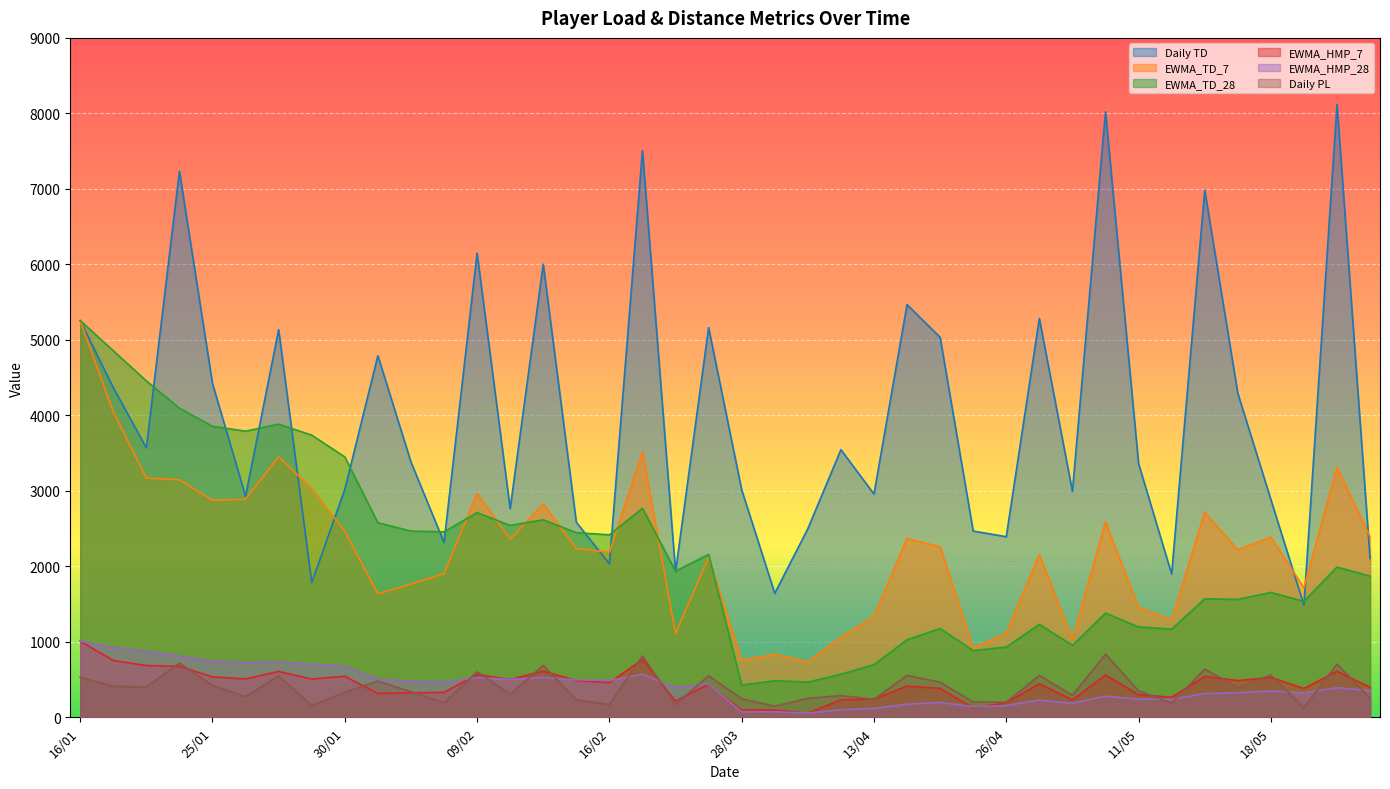

What is the total value across all series at 06/04?

4062